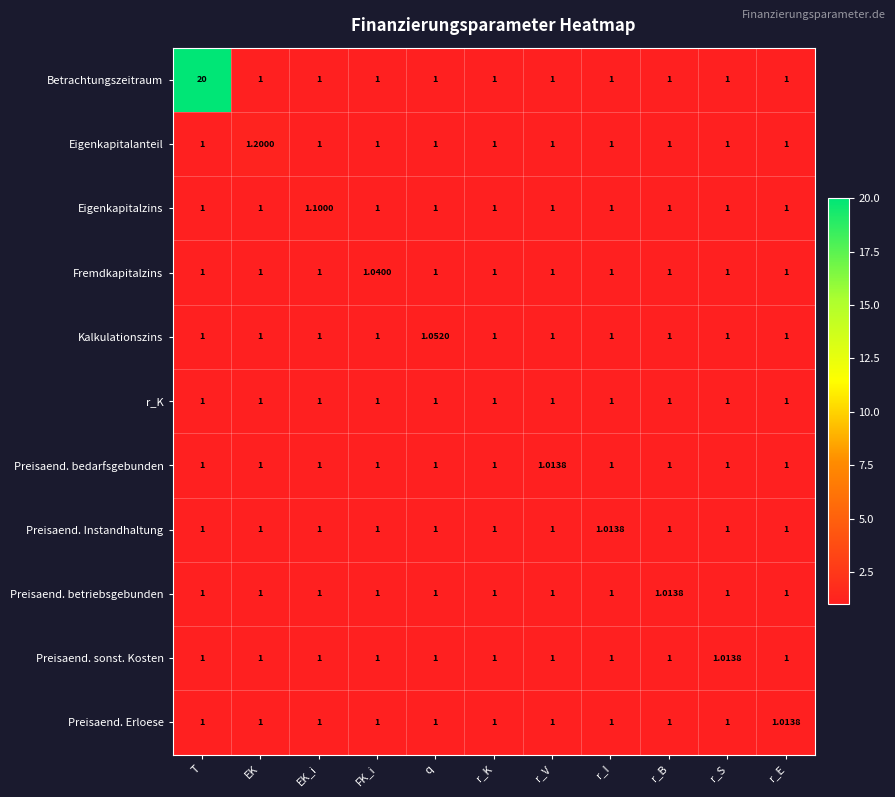

Which series has the largest total across all categories?

Betrachtungszeitraum